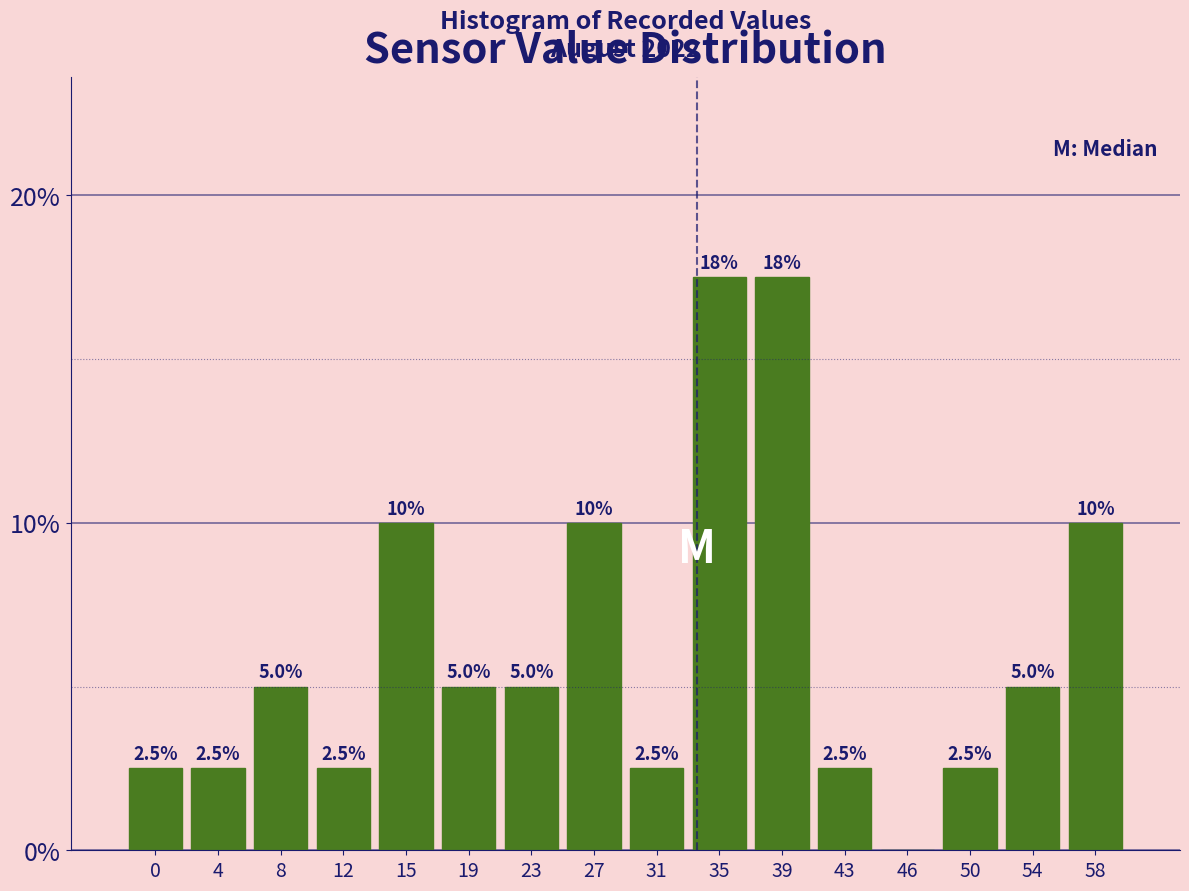

Reading left to right, transcribe all the data shown in this chart.

0=2.5	4=2.5	8=5.0	12=2.5	15=10.0	19=5.0	23=5.0	27=10.0	31=2.5	35=17.5	39=17.5	43=2.5	46=0.0	50=2.5	54=5.0	58=10.0